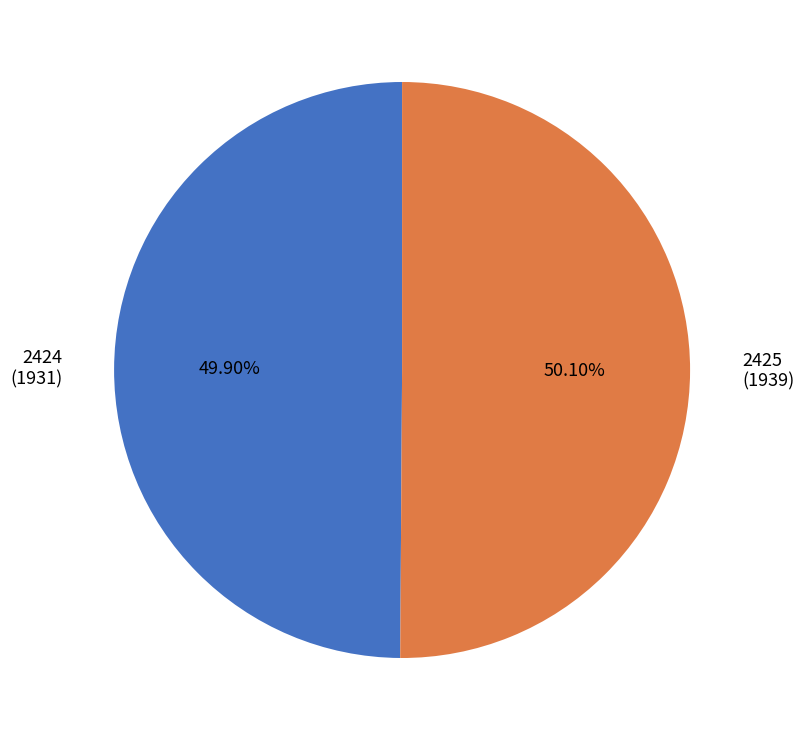

Do 2425 (1939) and 2424 (1931) together represent more than half of the pie?

Yes